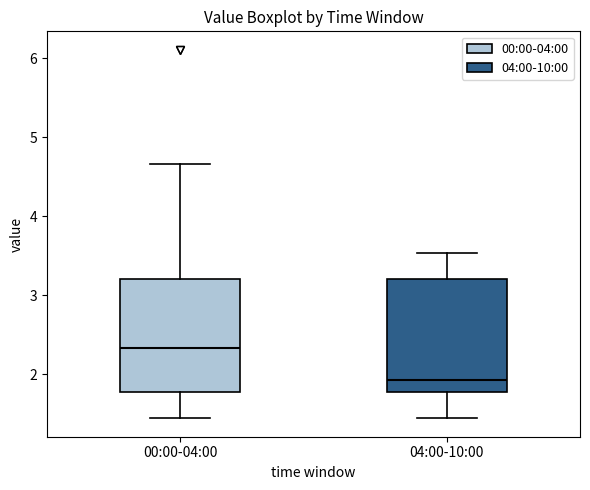

Reading left to right, read every box against the y-axis: the position of its median line, the range the box covers, and the ends of its whiskers. The values are not printed on the chart, so give them approximately, as read against the axis.

00:00-04:00: median 2.3, box 1.8 to 3.2, whiskers 1.4 to 4.7
04:00-10:00: median 1.9, box 1.8 to 3.2, whiskers 1.4 to 3.5